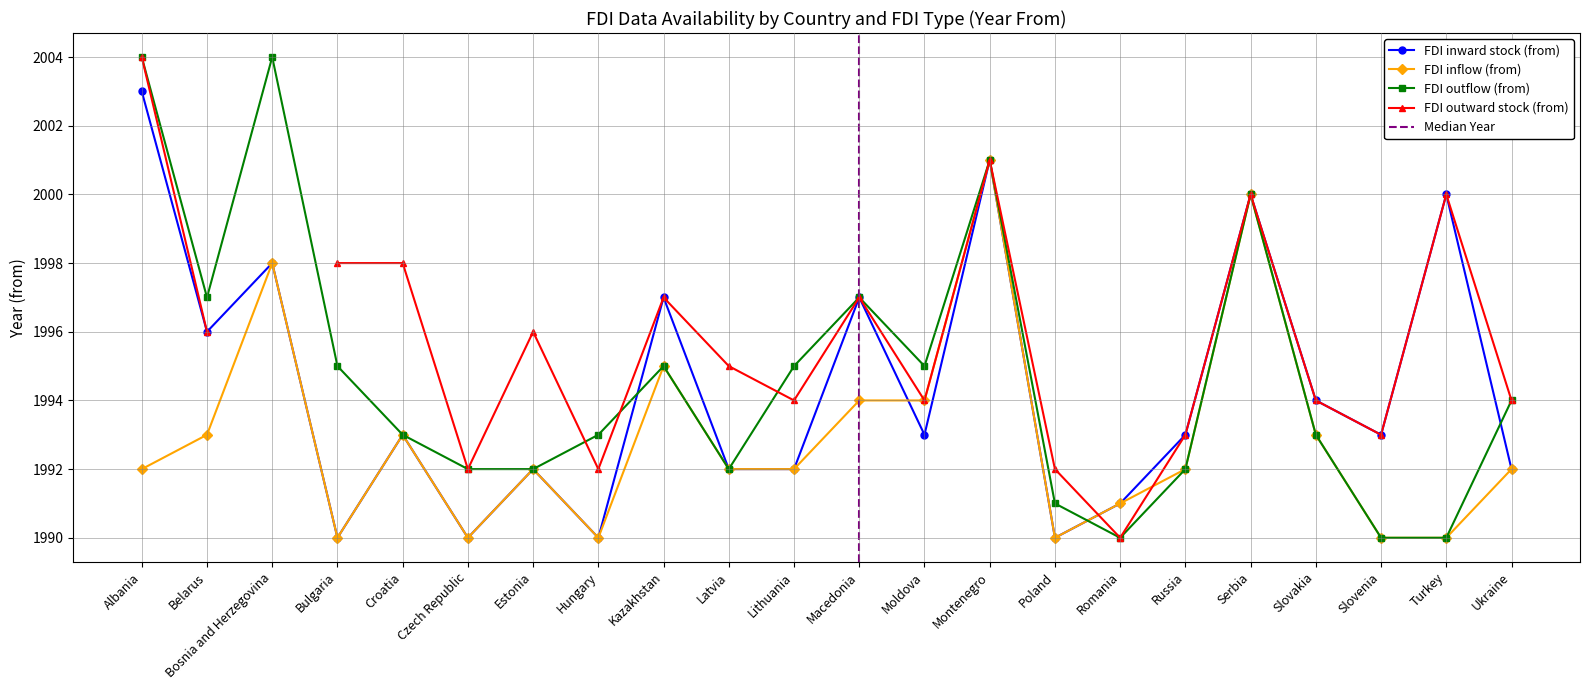

True or false: FDI inward stock (from) has more than 1 interior local peaks.

True